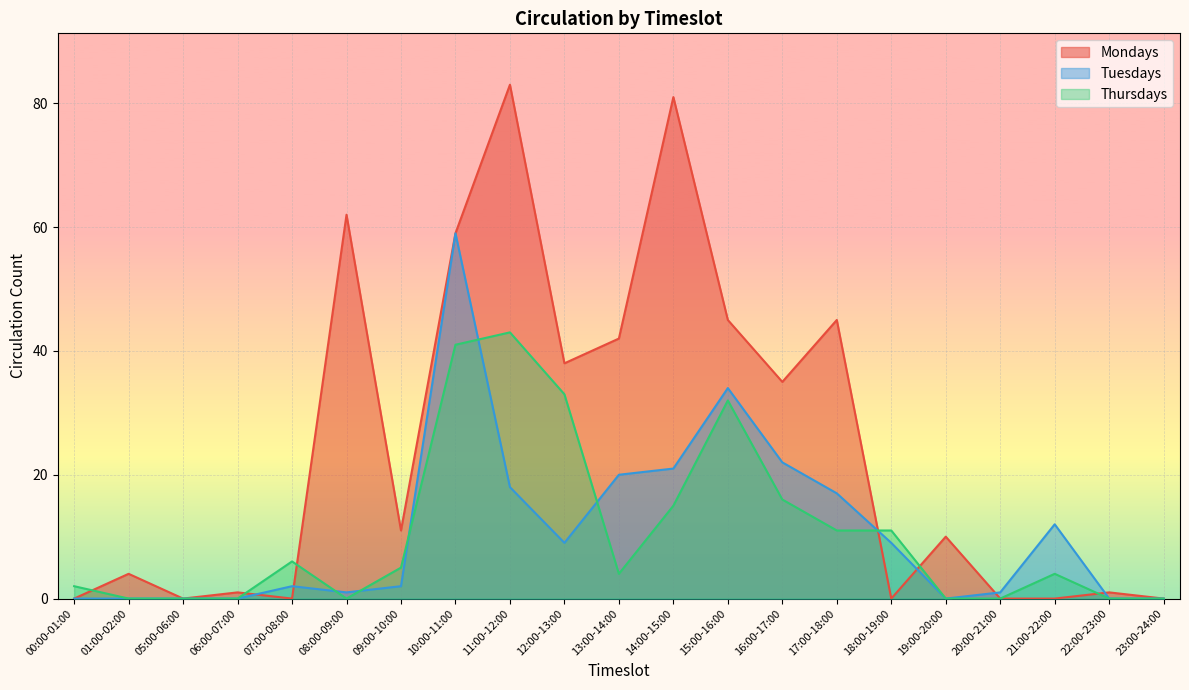

What is the total value across all series at 22:00-23:00?

1